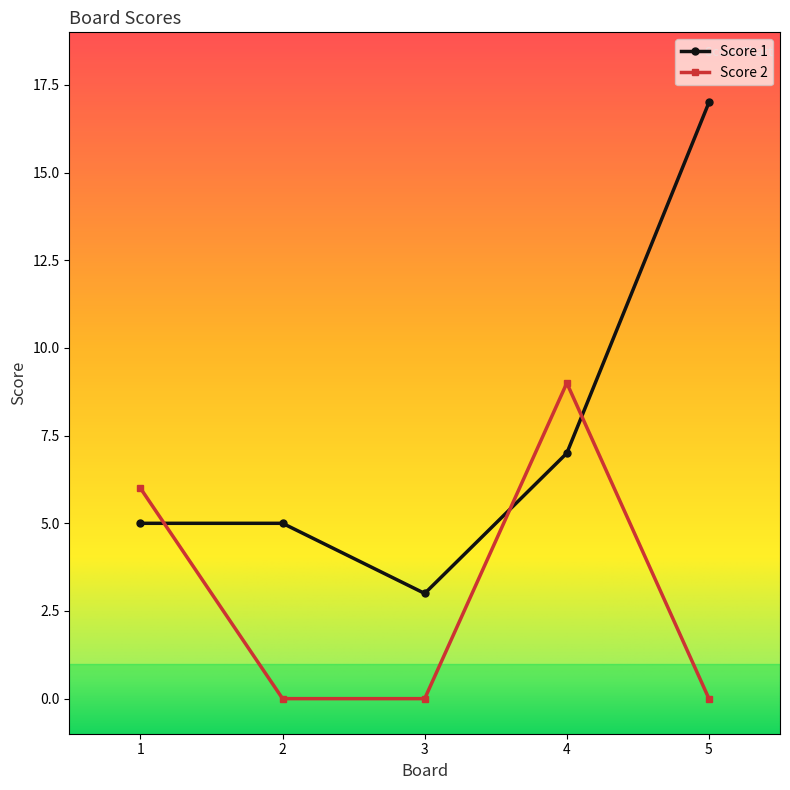

Which category has the highest value in the Score 2 series?

4